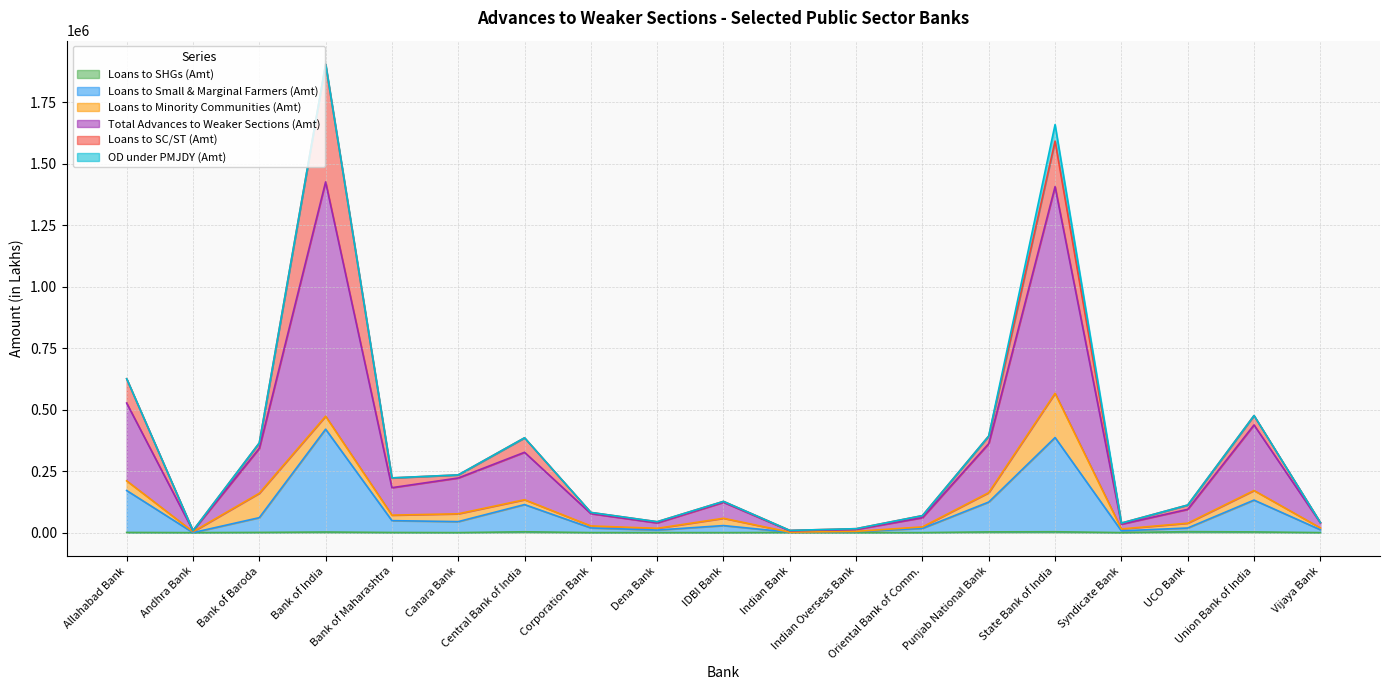

Read the Loans to SHGs (Amt) value at State Bank of India.

3626.0